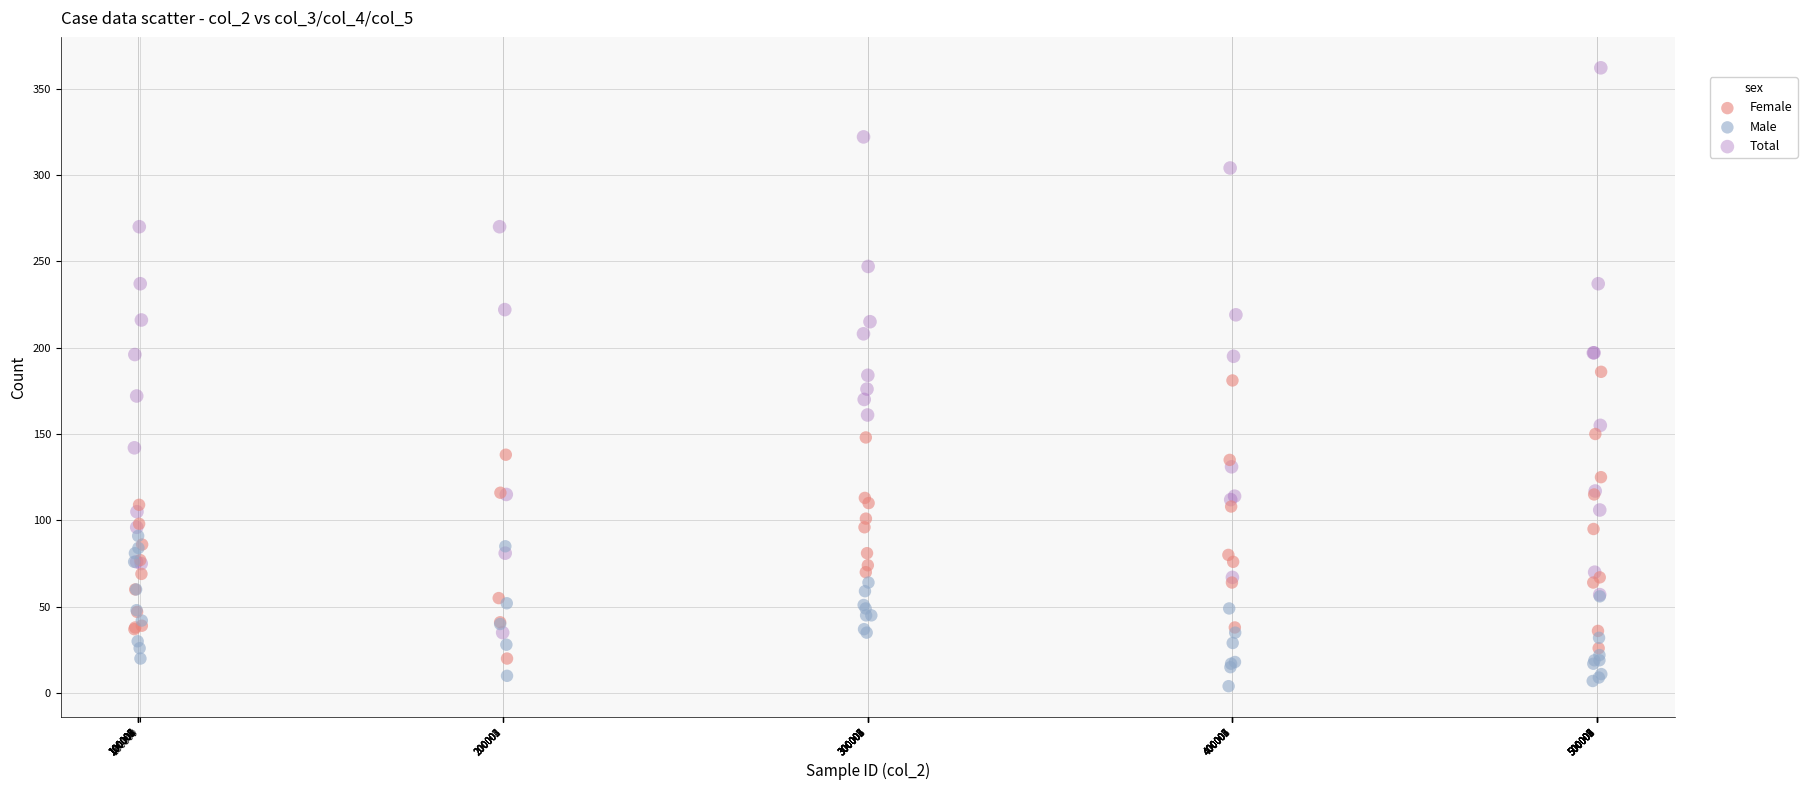

Which series contains the lowest Y value?

Male